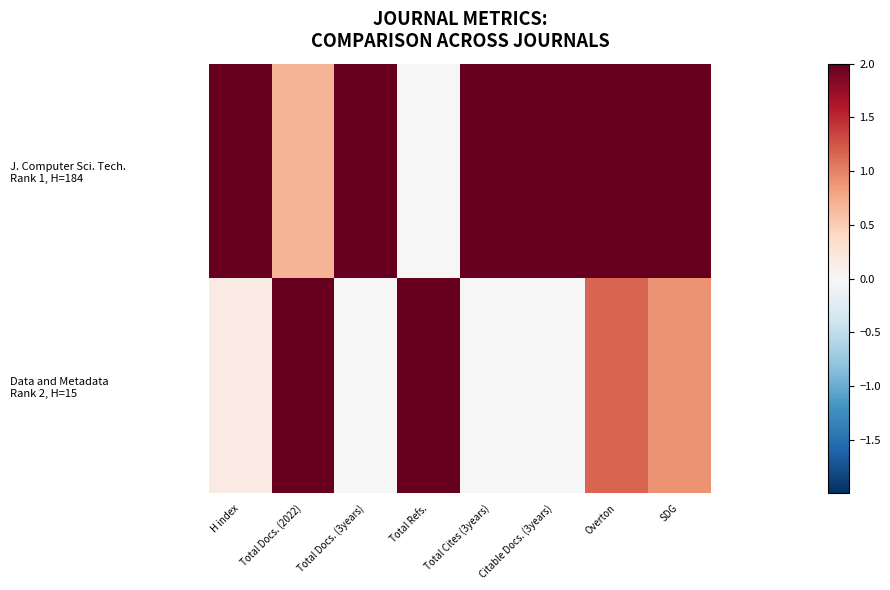

Rank the series by their maximum value, from lowest to highest.

J. Computer Sci. Tech. Rank 1, H=184, Data and Metadata Rank 2, H=15